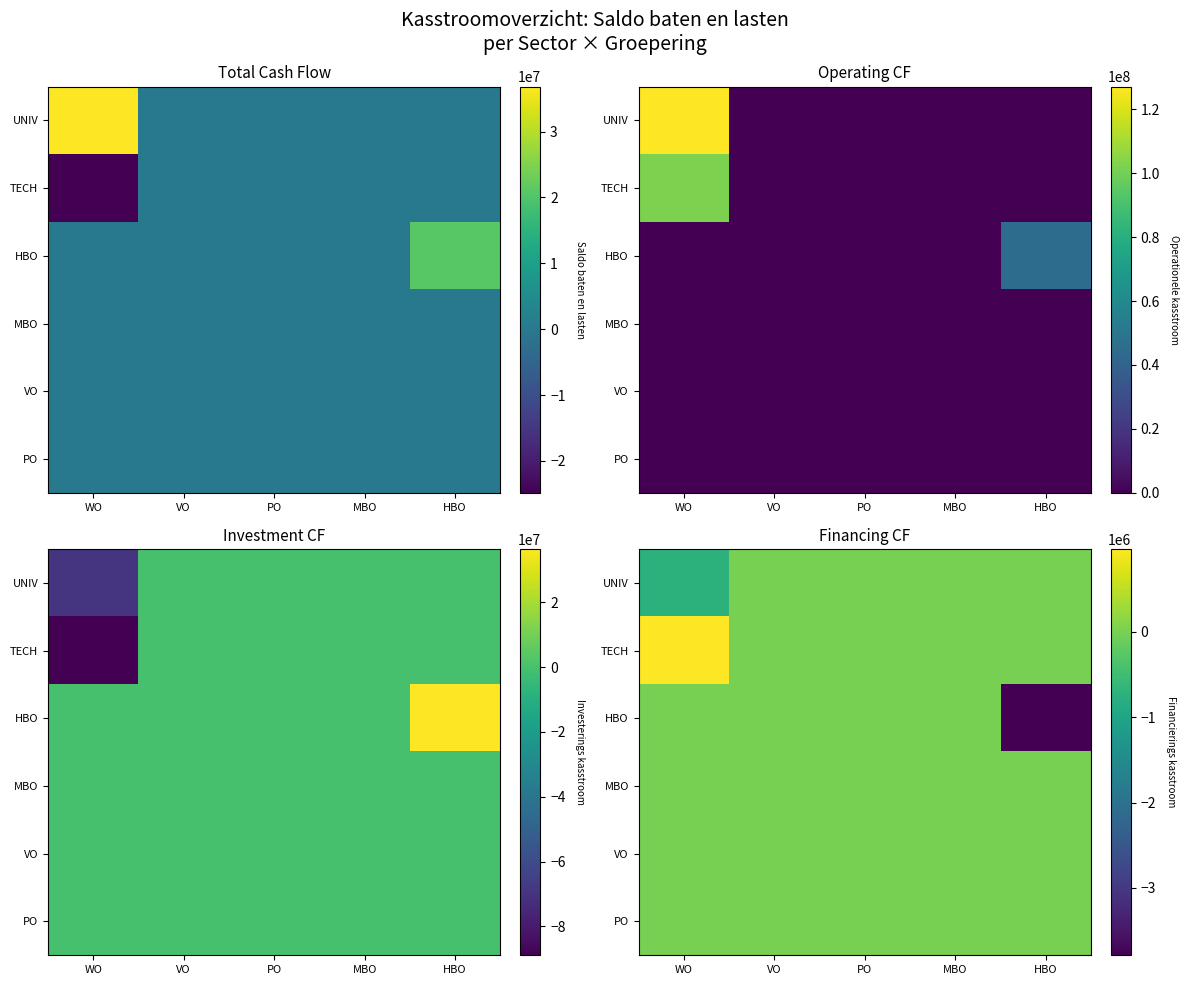

At which category does the chart reach its minimum across all series?

HBO